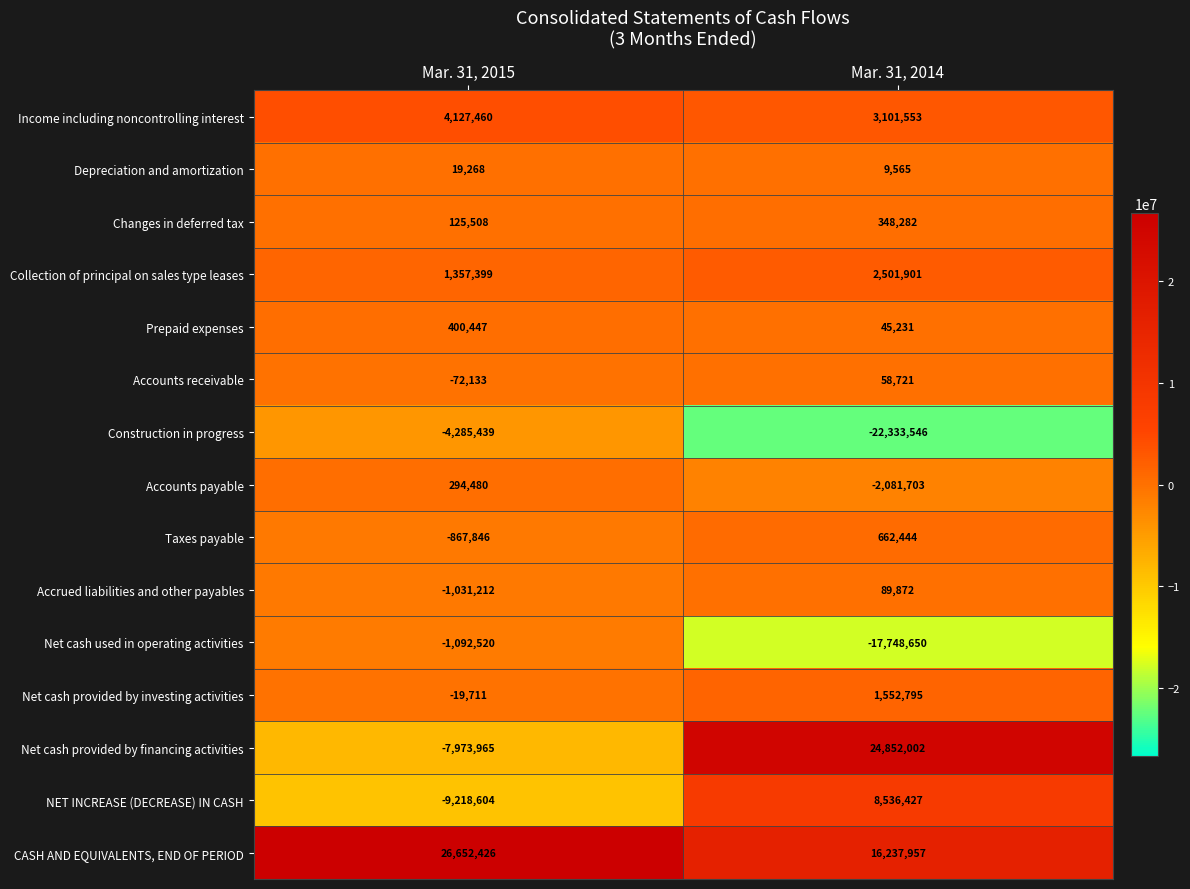

Rank the series by their maximum value, from highest to lowest.

CASH AND EQUIVALENTS, END OF PERIOD, Net cash provided by financing activities, NET INCREASE (DECREASE) IN CASH, Income including noncontrolling interest, Collection of principal on sales type leases, Net cash provided by investing activities, Taxes payable, Prepaid expenses, Changes in deferred tax, Accounts payable, Accrued liabilities and other payables, Accounts receivable, Depreciation and amortization, Net cash used in operating activities, Construction in progress